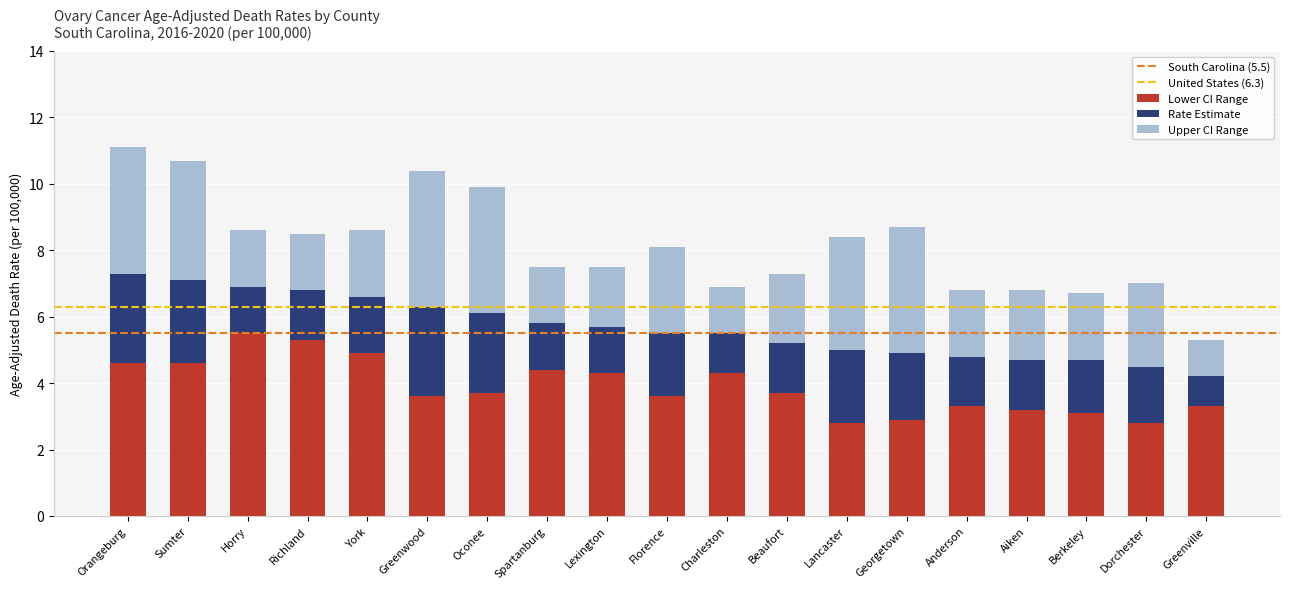

What is the lowest value of the Lower CI Range series?

2.8